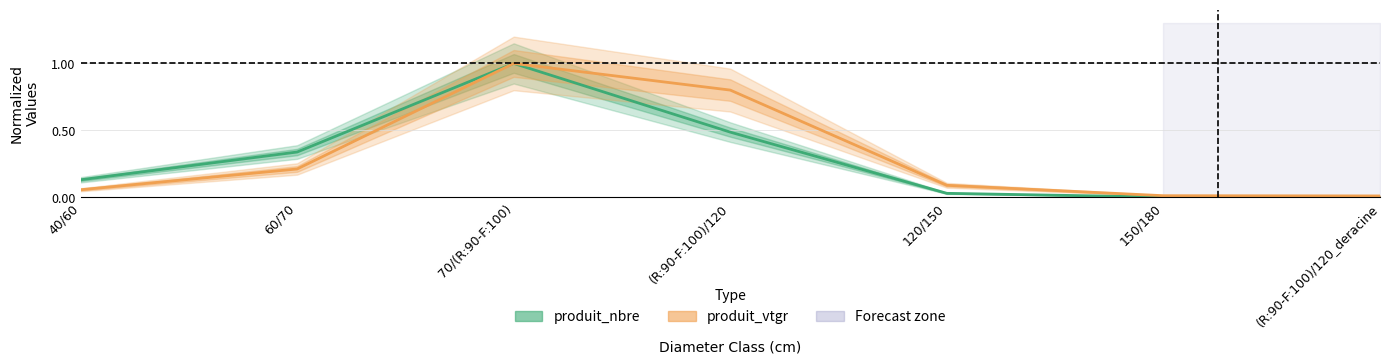

At 40/60, list the series in order from largest to smallest.

produit_nbre, produit_vtgr